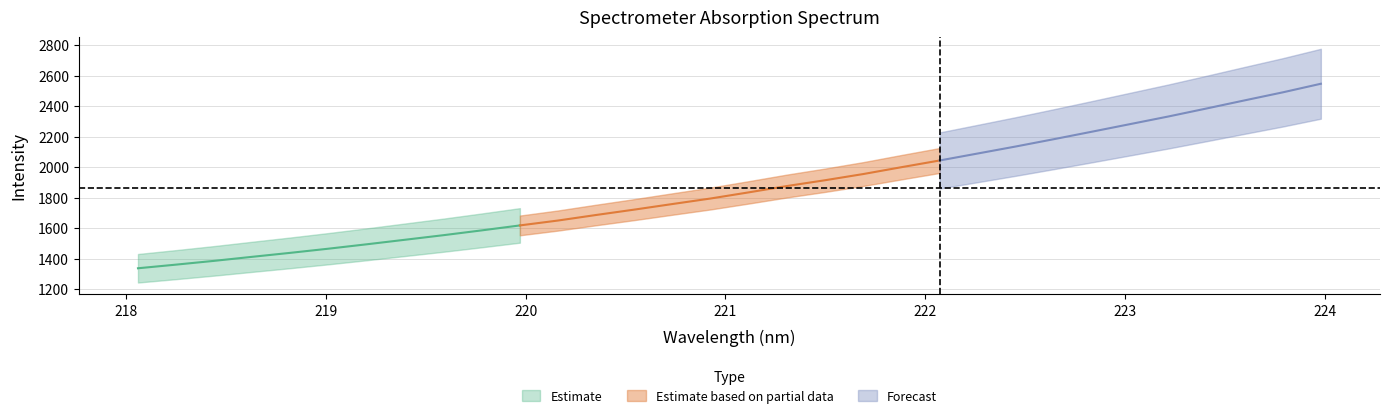

True or false: x and y intersect in this chart.

False